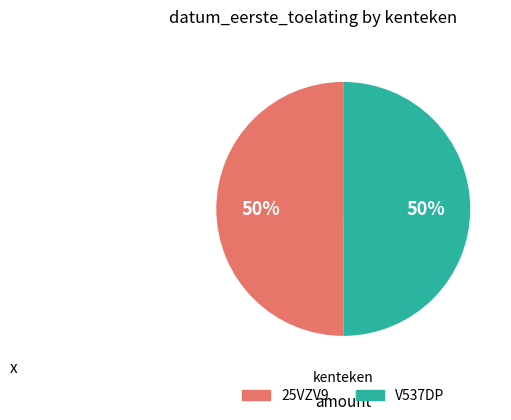

Is it true that V537DP is 50% of the pie?

True